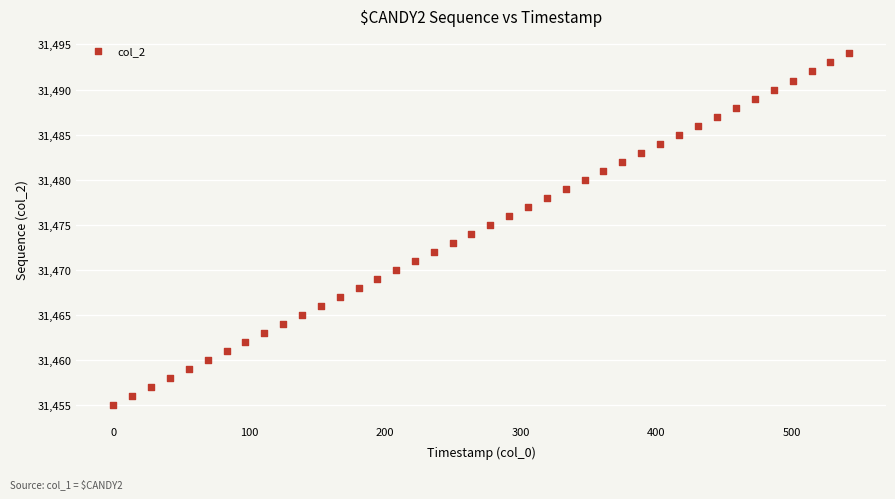

What is the range of Y values (max minus min)?

39